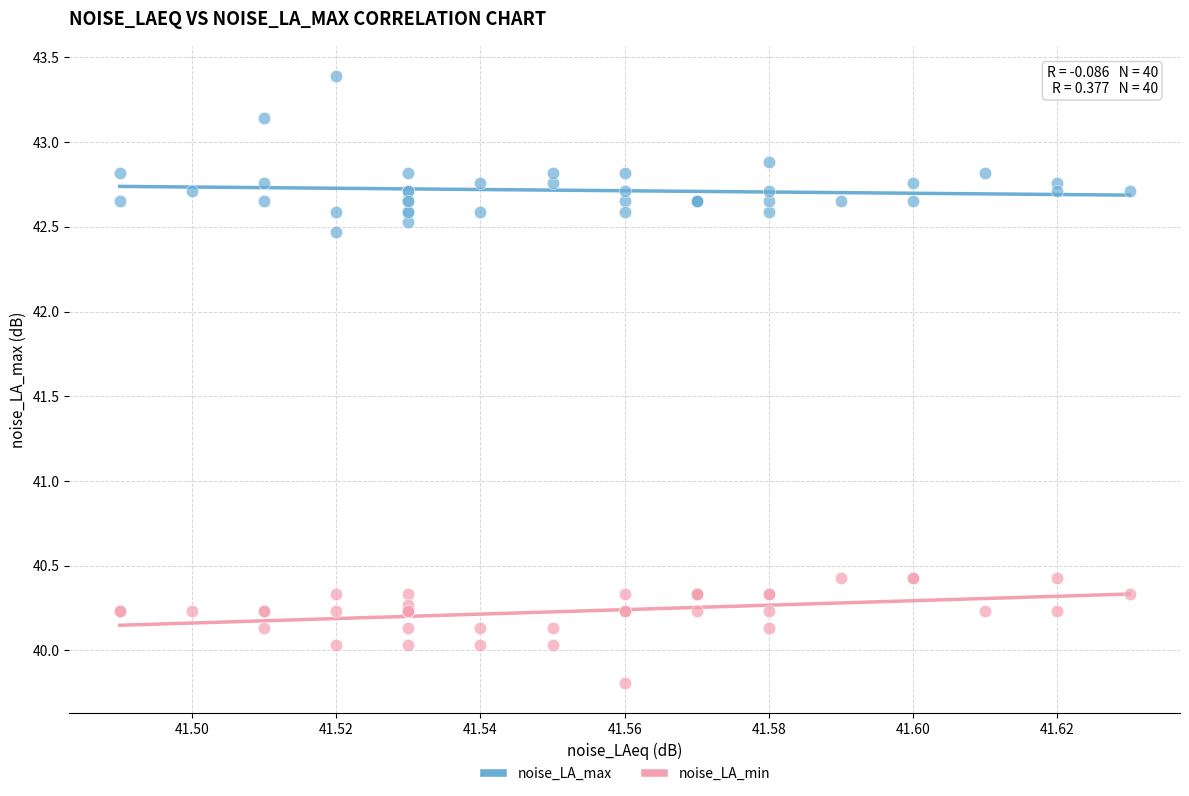

Which series reaches the maximum Y coordinate?

noise_LA_max